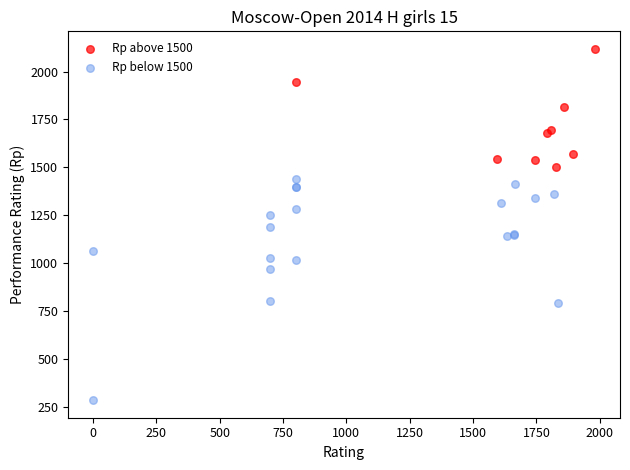

Which series contains the highest Y value?

Rp above 1500